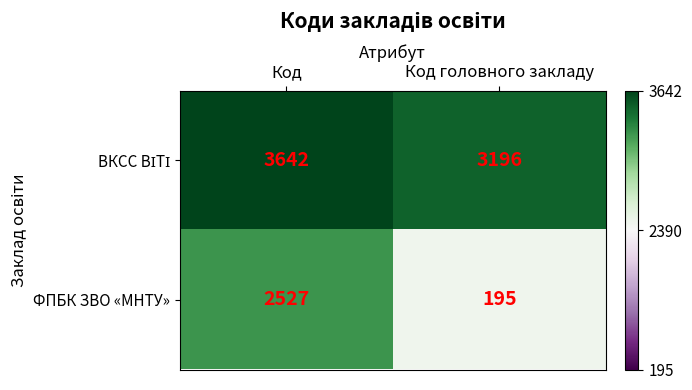

What is the greatest value displayed?

3642